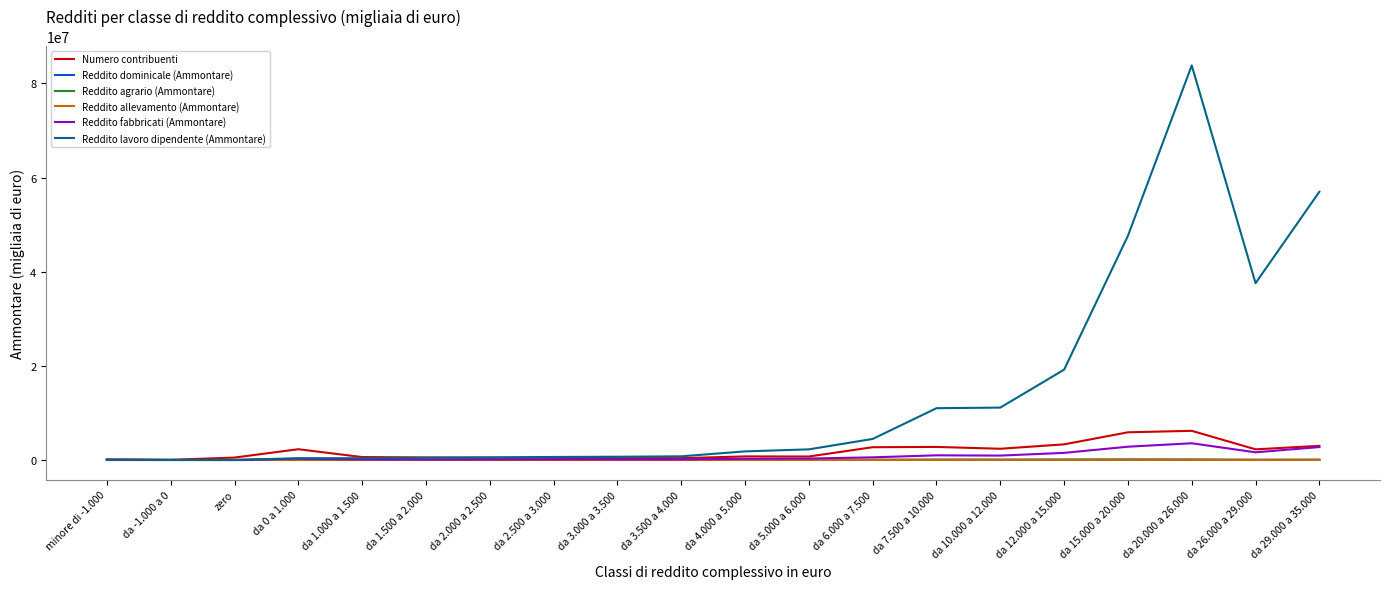

True or false: Reddito fabbricati (Ammontare) has a value of 5978 at da -1.000 a 0.

True